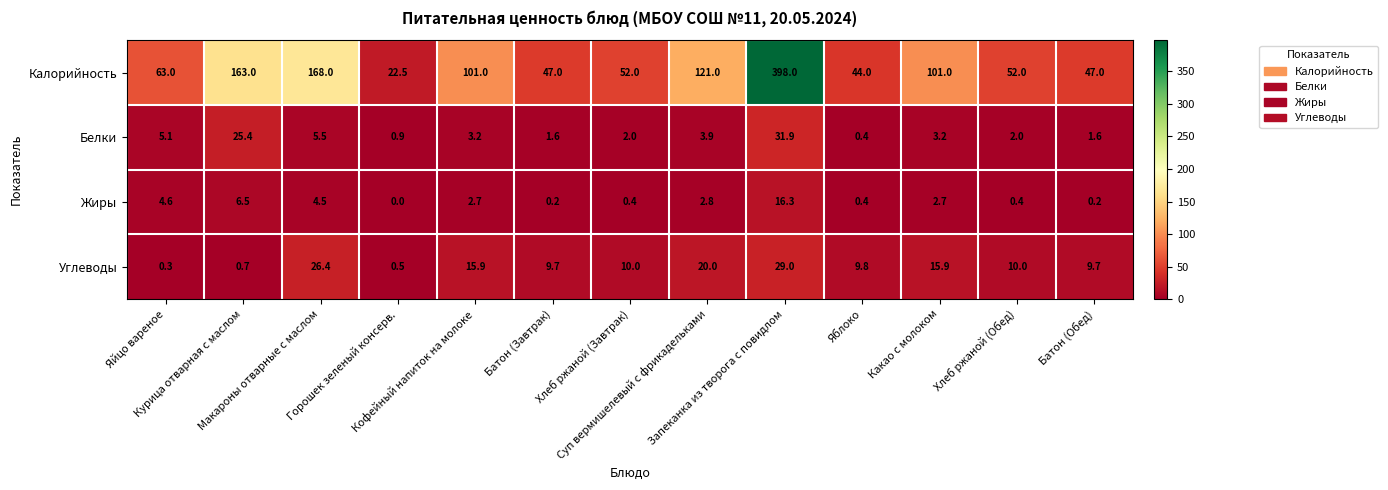

Which series has the largest total across all categories?

Калорийность